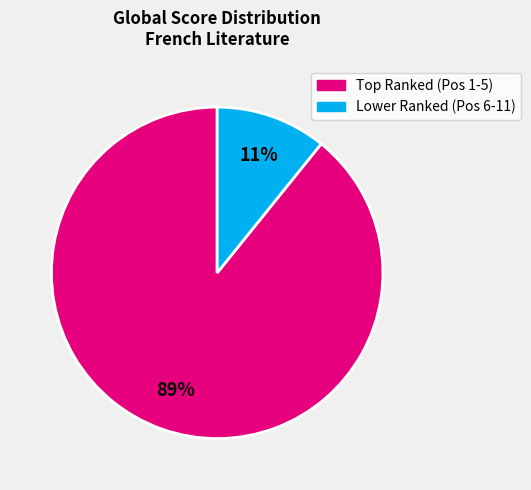

To the nearest percent, what is the average slice percentage?

50%